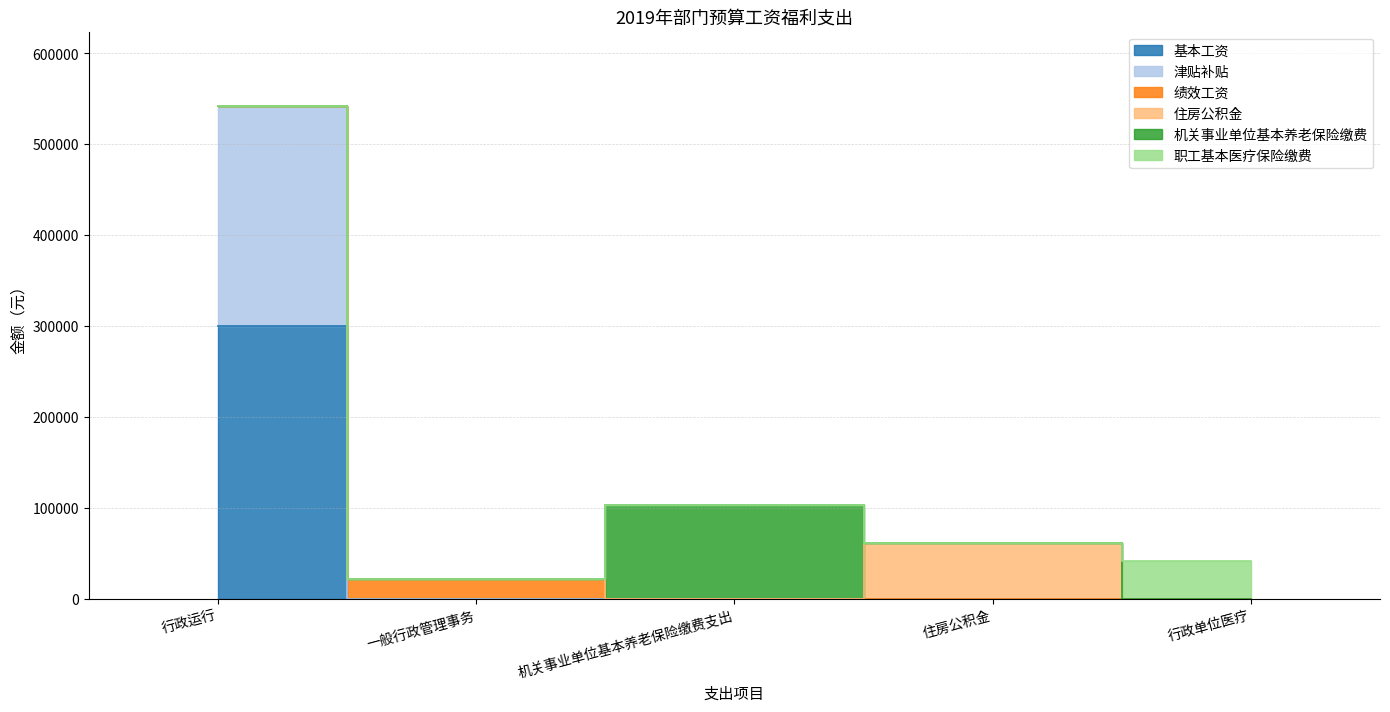

Rank the categories by 机关事业单位基本养老保险缴费 value from lowest to highest.

行政运行, 一般行政管理事务, 住房公积金, 行政单位医疗, 机关事业单位基本养老保险缴费支出